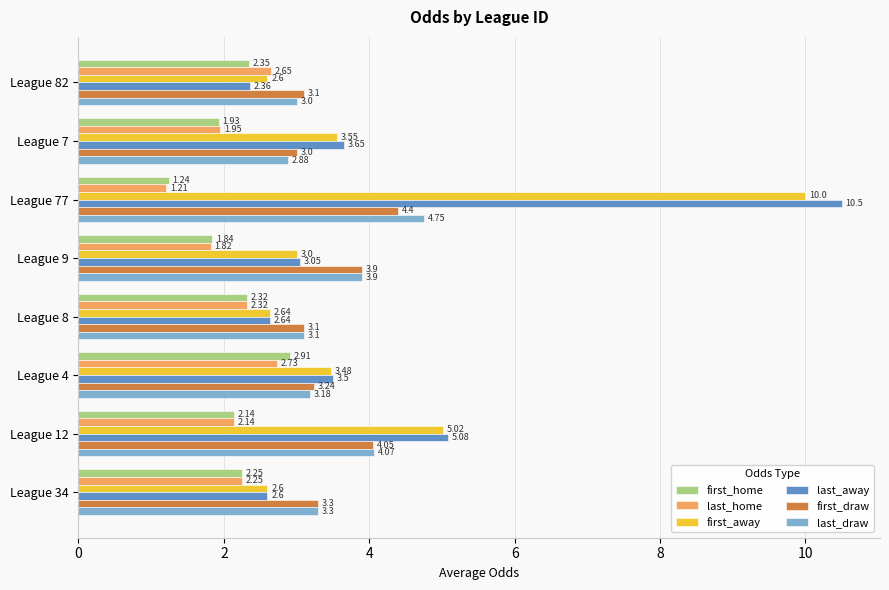

At which category is the sum across all series the highest?

League 77